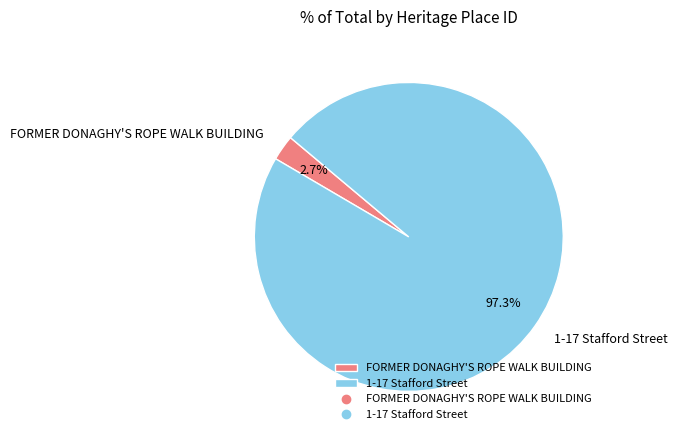

The 1-17 Stafford Street slice represents 97% of the pie. True or false?

True